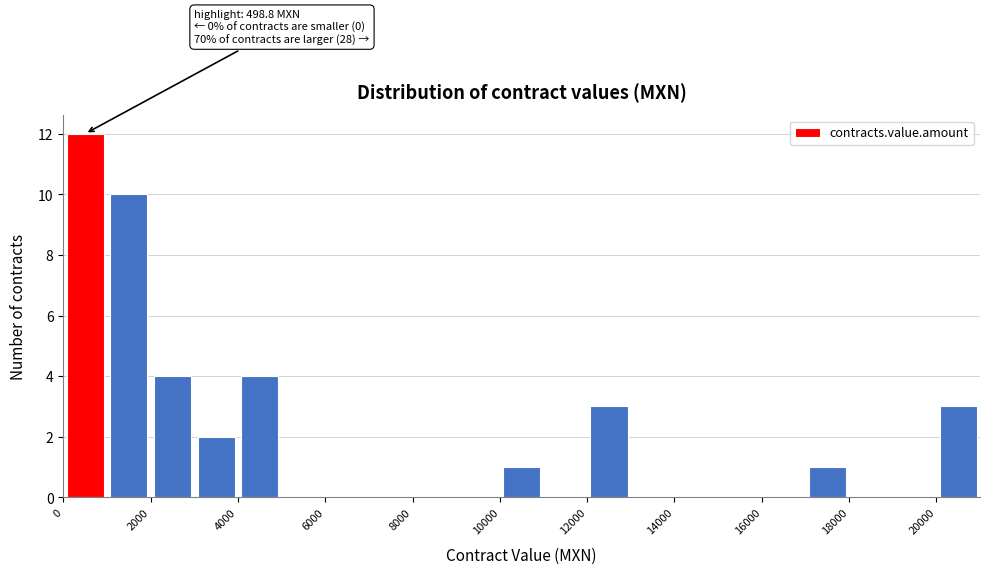

Over which range of the x-axis is the bar tallest?

0 to 1000